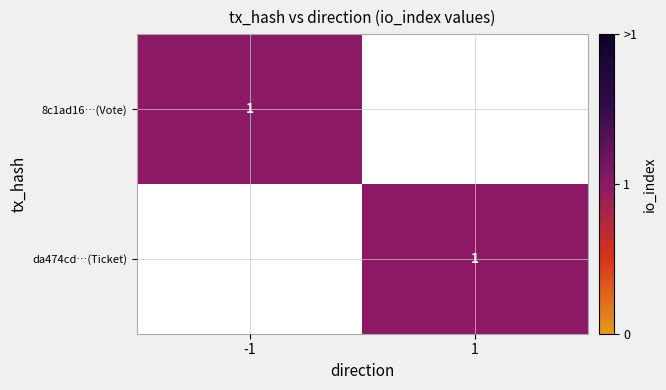

What is the difference between the highest and lowest values at 1?

1